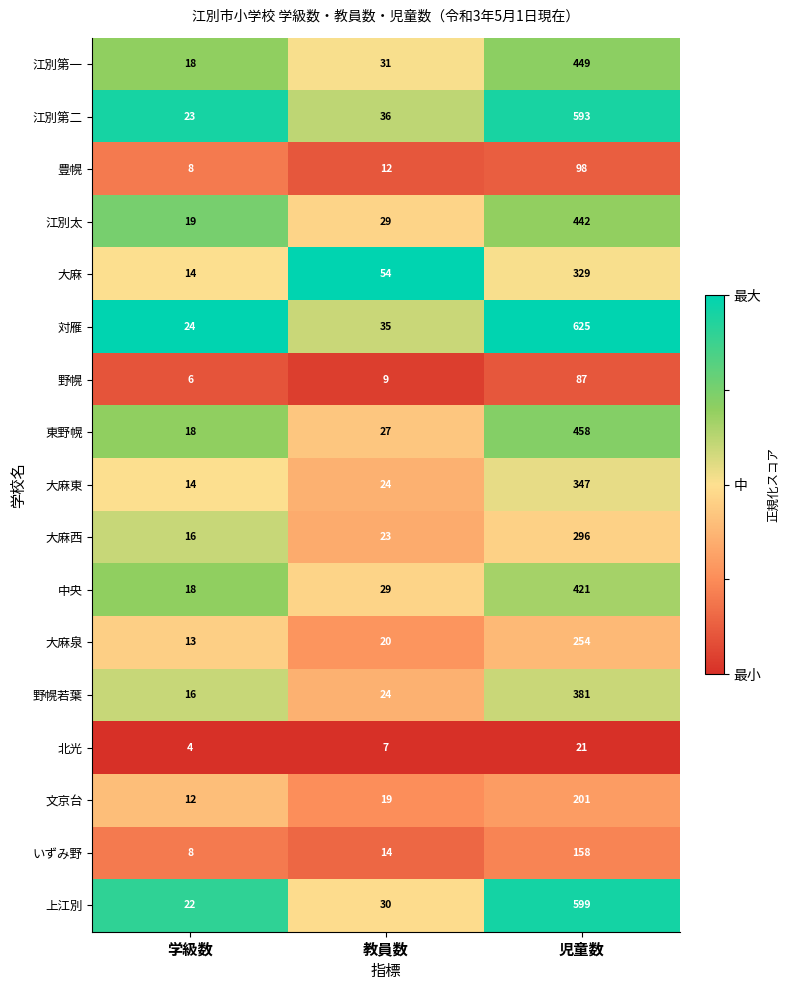

What is the total value across all series at 児童数?

5759